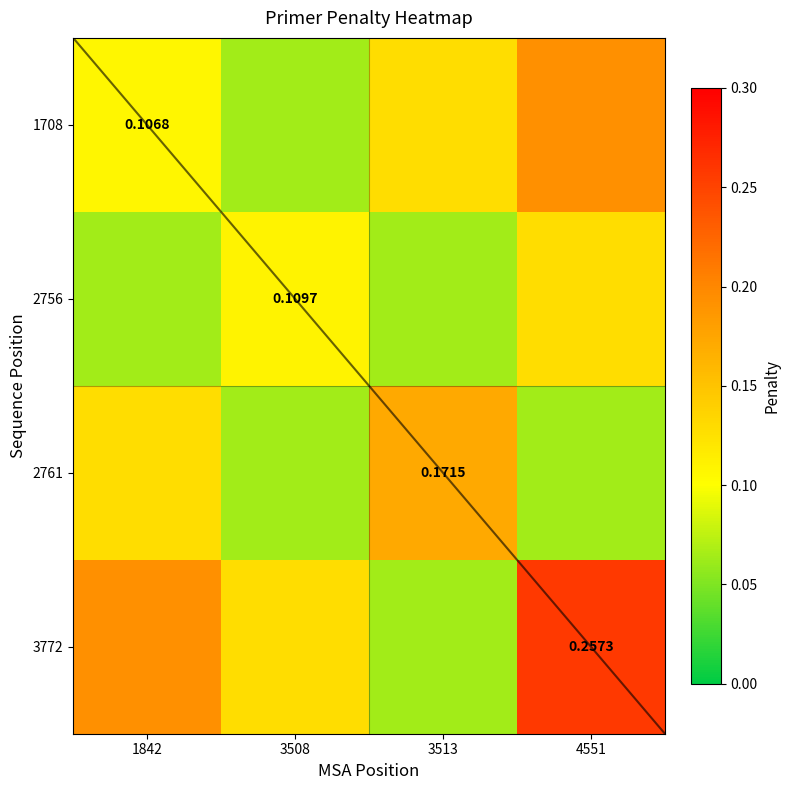

Read the 2756 value at 4551.

0.1